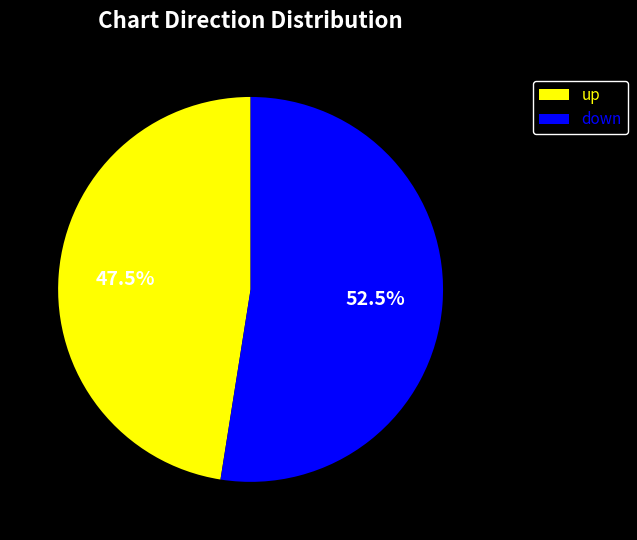

To the nearest percent, what is the difference between the largest and smallest slice percentages?

5%